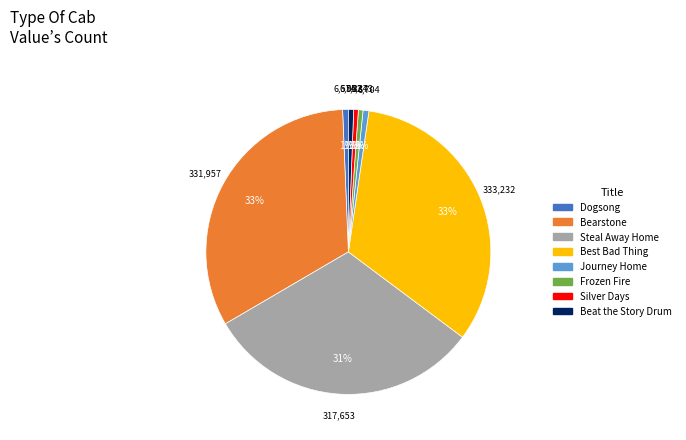

True or false: Steal Away Home accounts for 17% of the total.

False